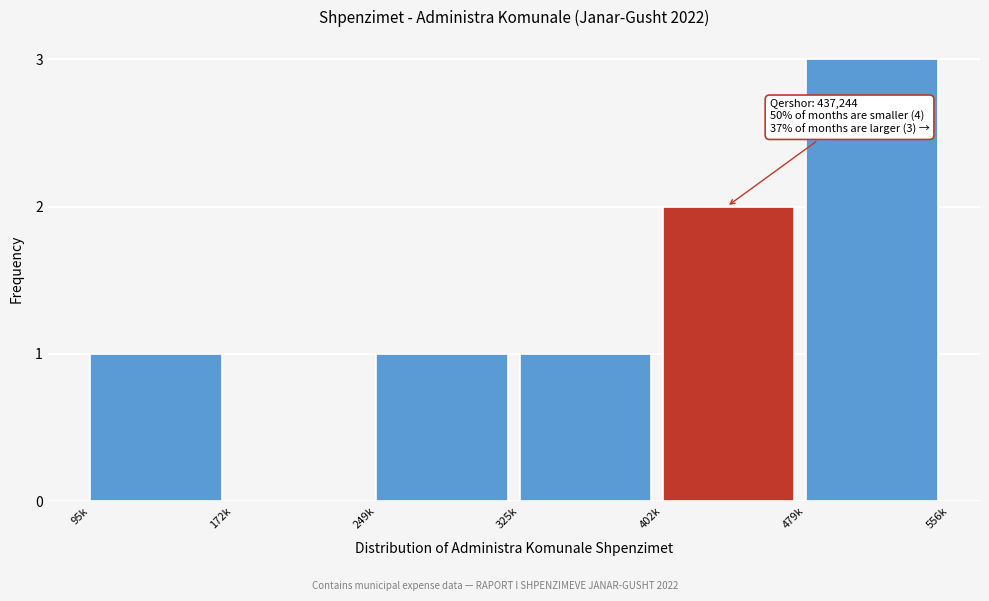

Reading left to right, what are all the values shown in this chart?

95k=1	172k=0	249k=1	325k=1	402k=2	479k=3